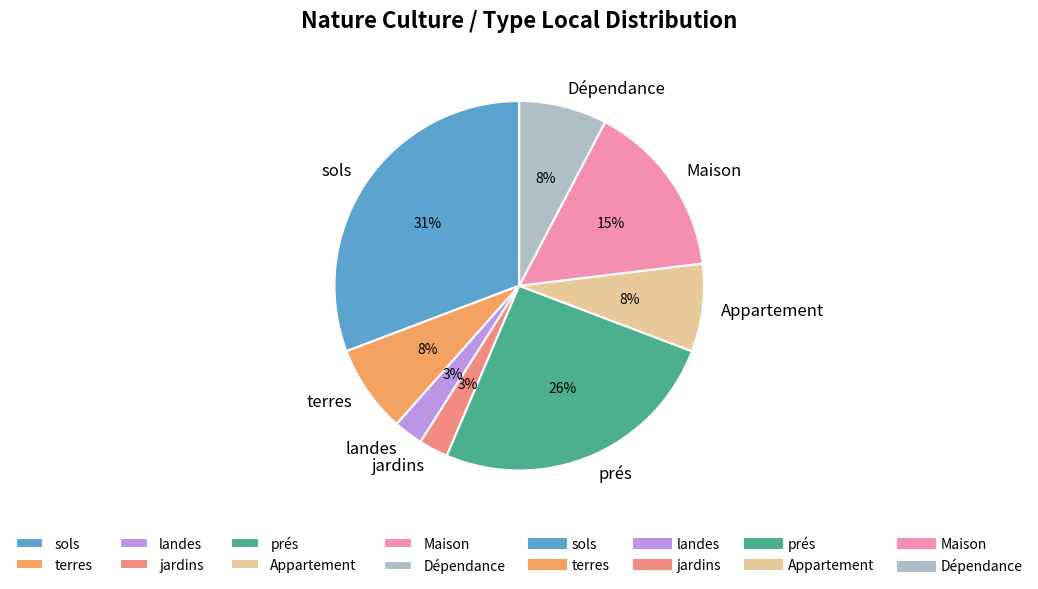

Which category has the biggest portion of the pie?

sols